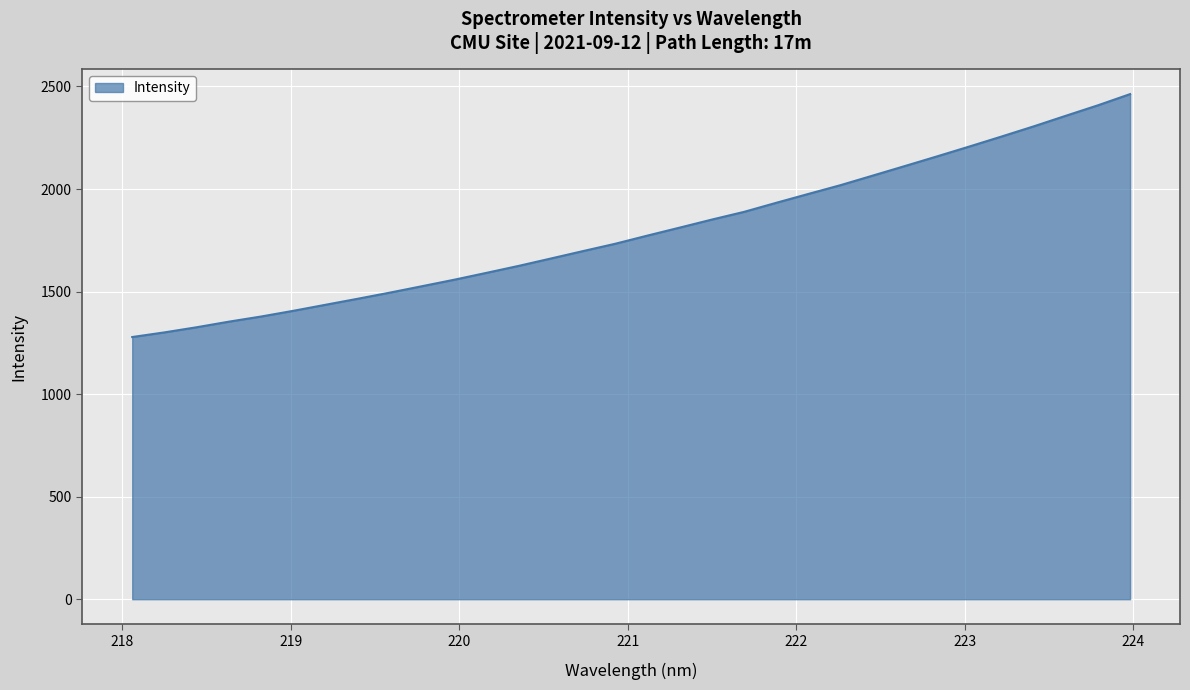

What is the greatest value displayed?

2462.7